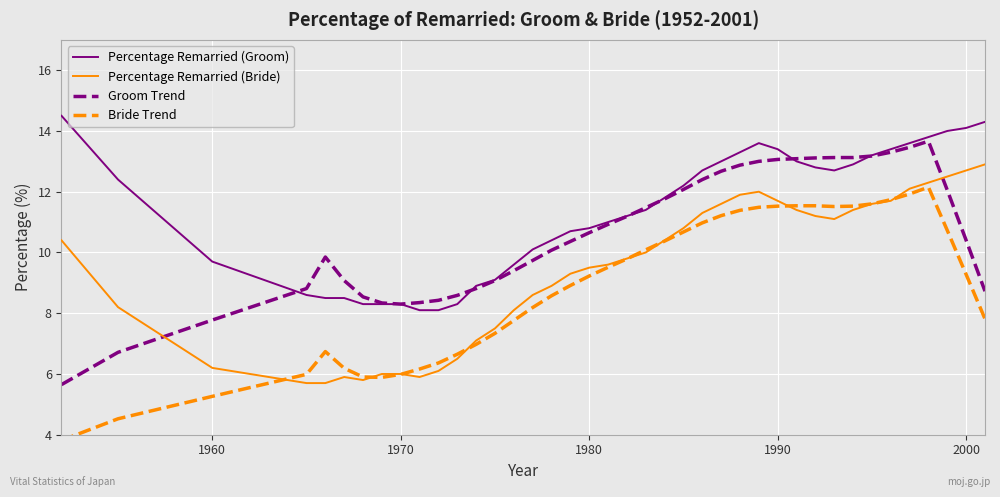

True or false: Percentage Remarried (Groom) and Bride Trend cross at least once.

False